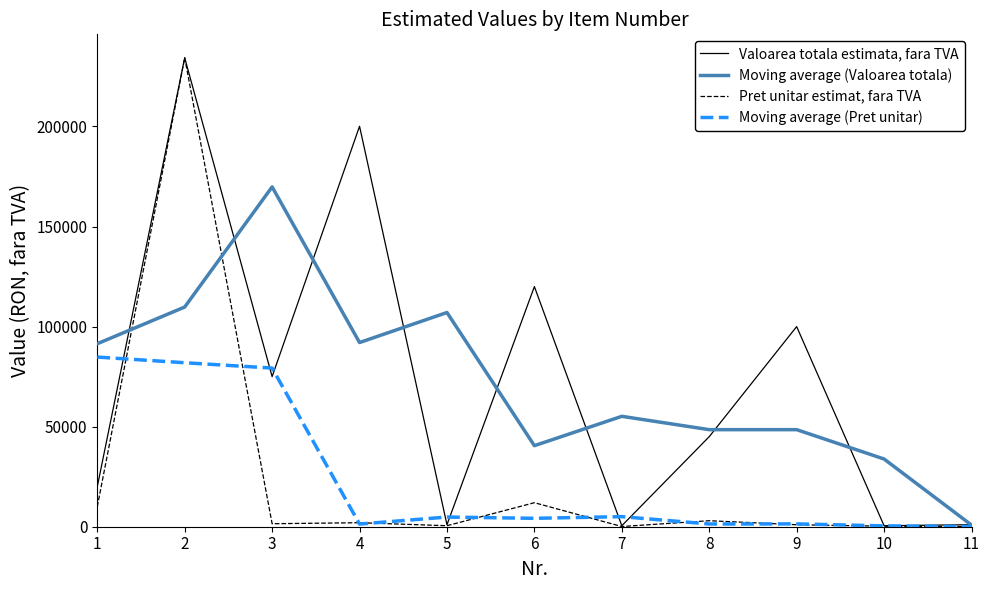

Is the value of Moving average (Pret unitar) at 9 greater than the value of Pret unitar estimat, fara TVA at 6?

No